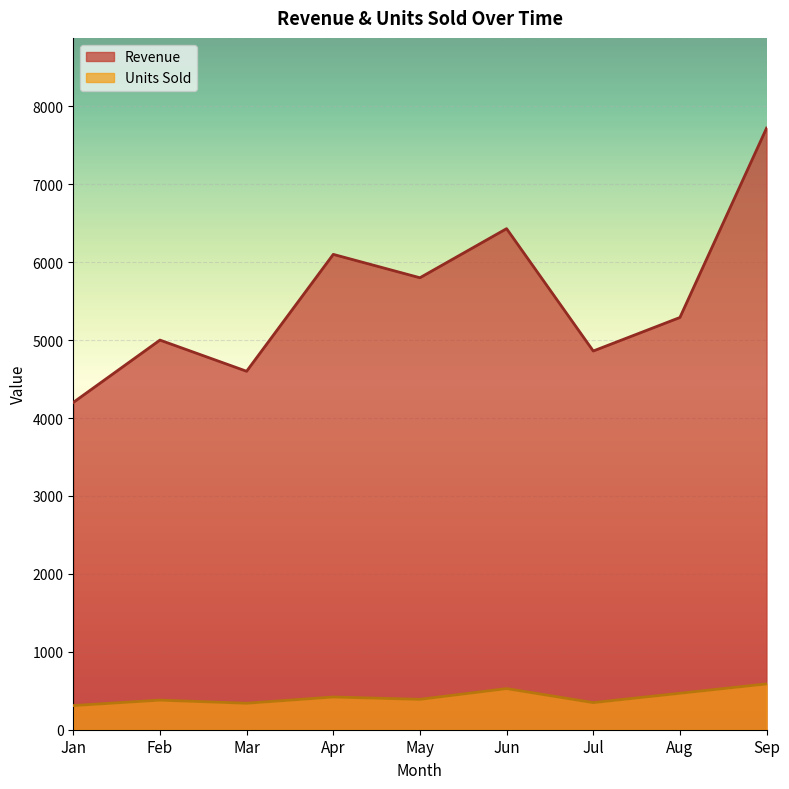

Which series has the largest range (max minus min)?

Revenue